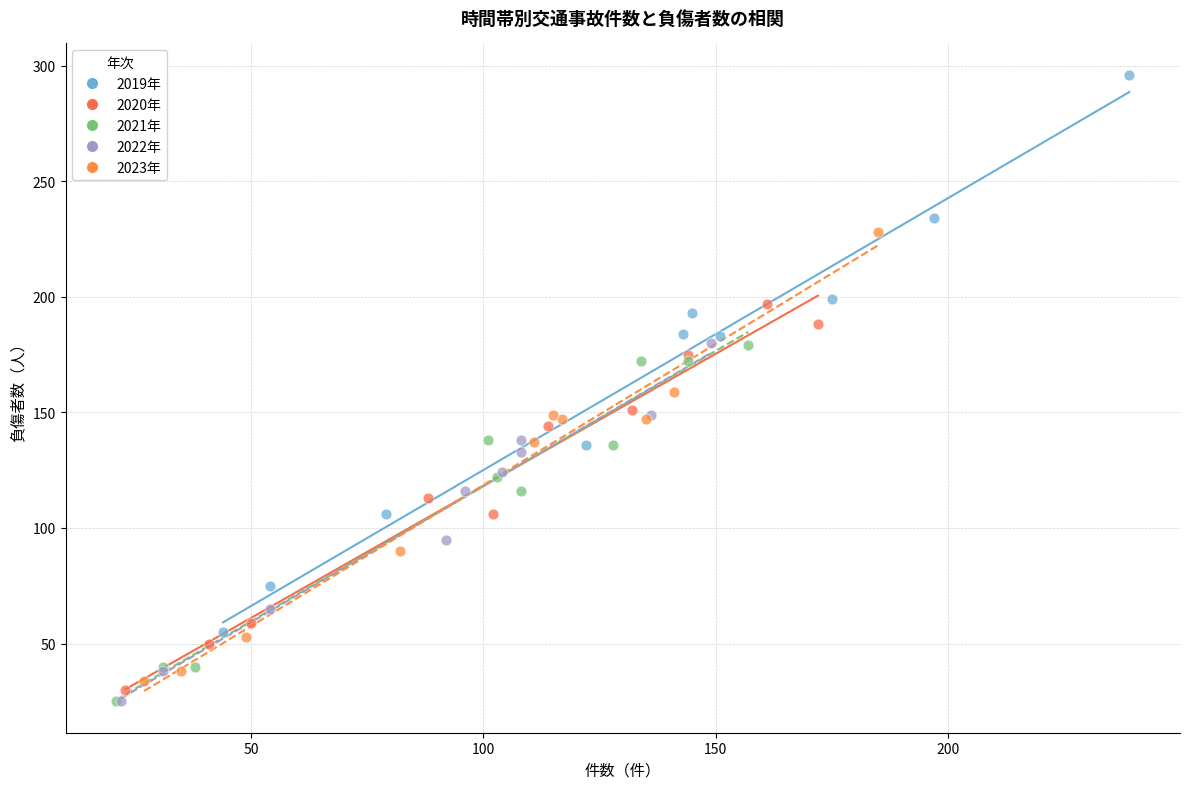

Which series has the largest Y range (max minus min)?

2019年